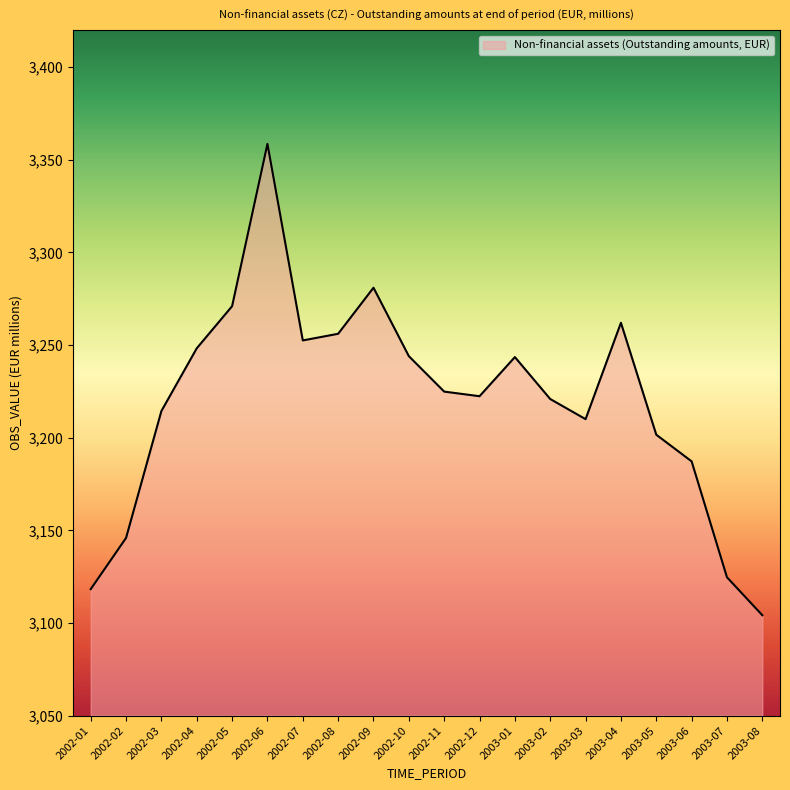

What position from the right is 2002-08?

13